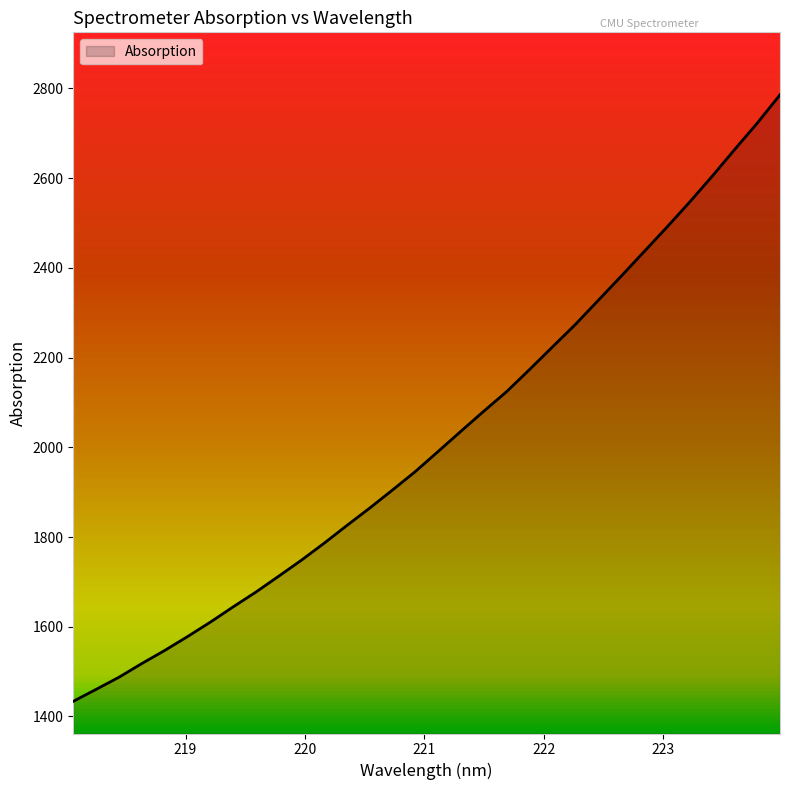

What is the greatest value displayed?

2785.8